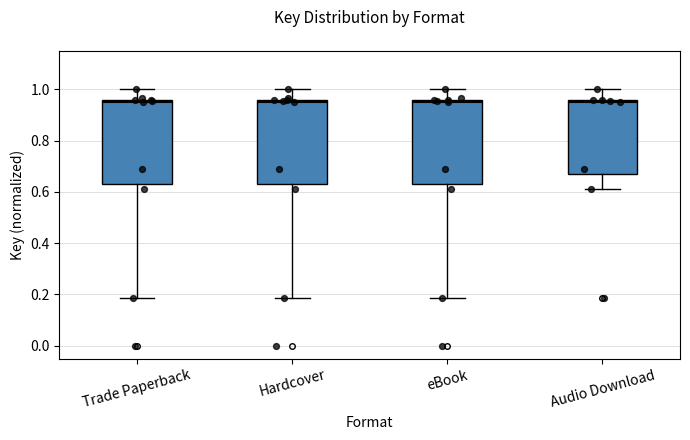

Reading left to right, read every box against the y-axis: the position of its median line, the range the box covers, and the ends of its whiskers. The values are not printed on the chart, so give them approximately, as read against the axis.

Trade Paperback: median 0.96 (just below the box's upper edge), box 0.64 to 0.96, whiskers 0.18 to 1.00
Hardcover: median 0.96 (just below the box's upper edge), box 0.64 to 0.96, whiskers 0.18 to 1.00
eBook: median 0.96 (just below the box's upper edge), box 0.64 to 0.96, whiskers 0.18 to 1.00
Audio Download: median 0.96 (just below the box's upper edge), box 0.68 to 0.96, whiskers 0.62 to 1.00